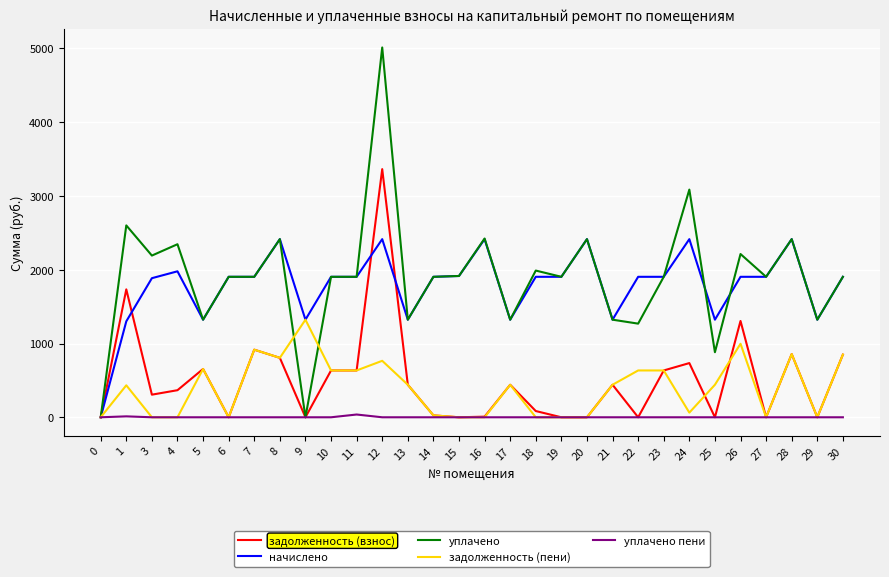

What is the greatest value displayed?

5012.5